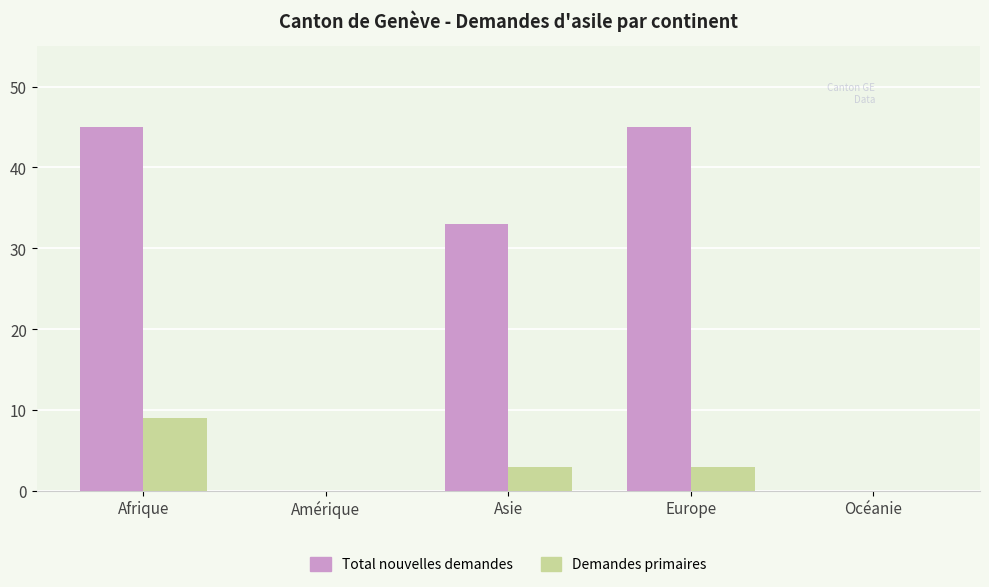

Where is Total nouvelles demandes nearest to the value 22?

Asie